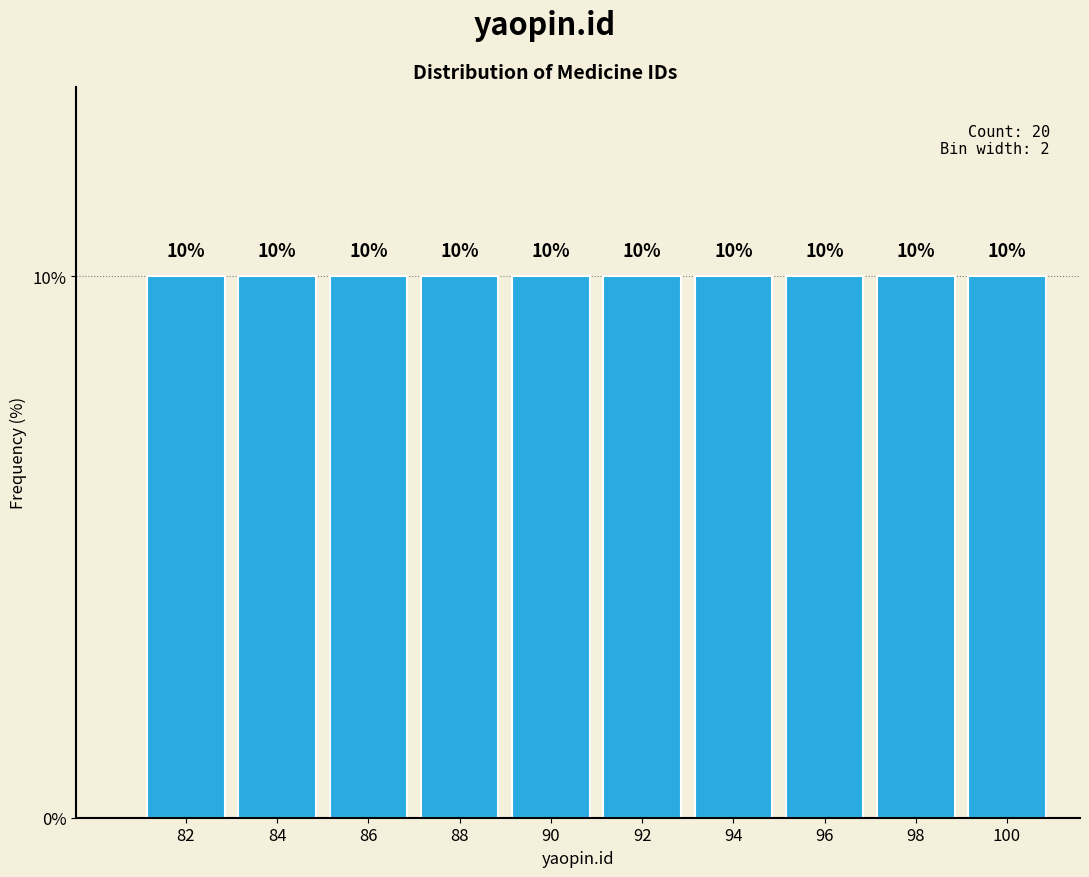

What is the height of the bar covering 87 to 89 on the x-axis?

10